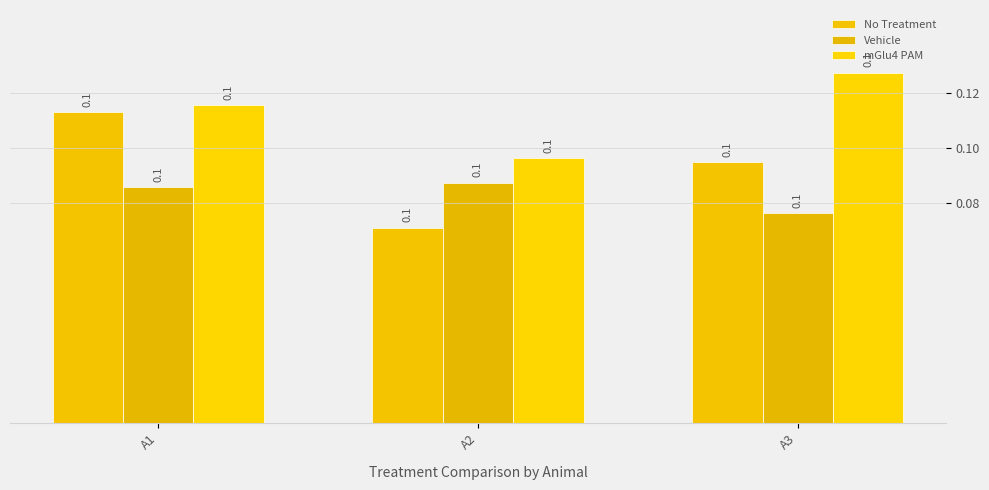

Reading left to right, extract all data points from this chart.

No Treatment: 0.1	0.1	0.1
Vehicle: 0.1	0.1	0.1
mGlu4 PAM: 0.1	0.1	0.1